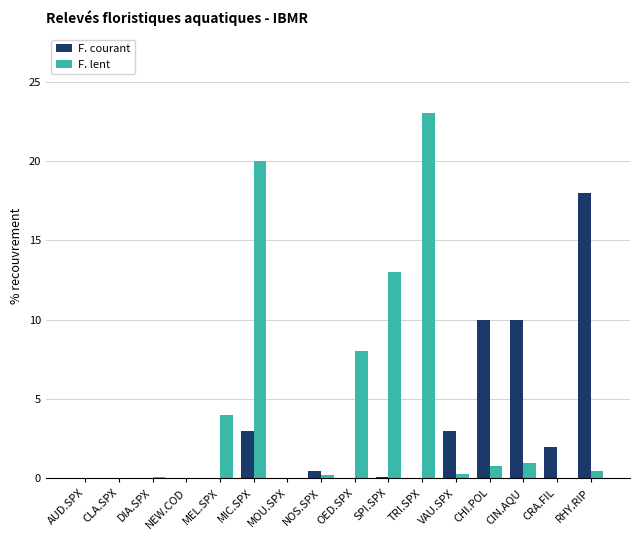

What is the maximum value for F. courant?

18.0